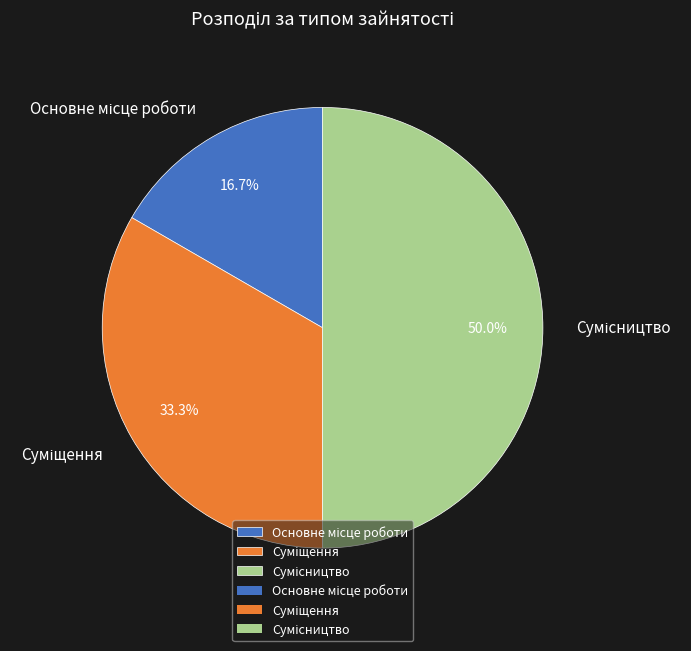

Rank the categories by value from lowest to highest.

Основне місце роботи, Суміщення, Сумісництво